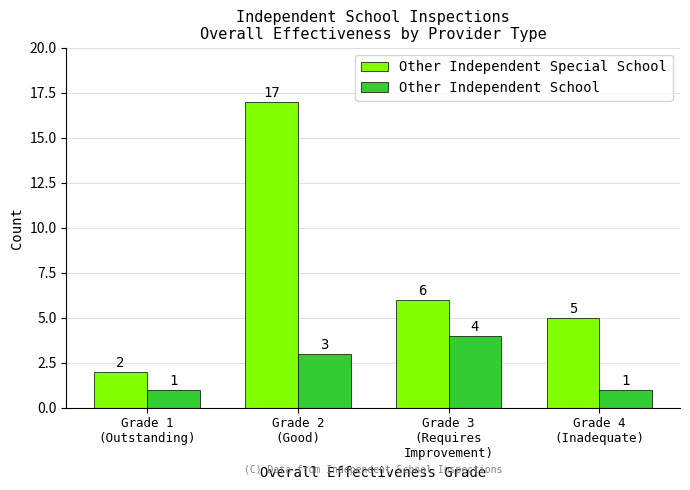

How many bars are there in total?

8